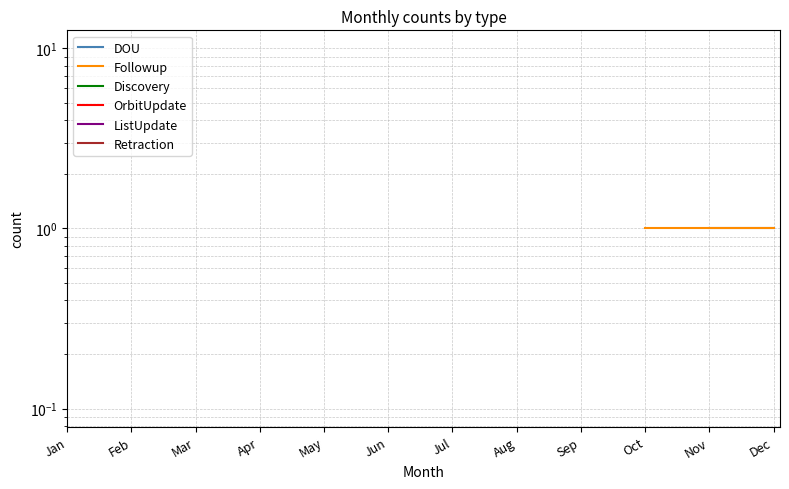

At which label does Retraction reach its peak?

Jan